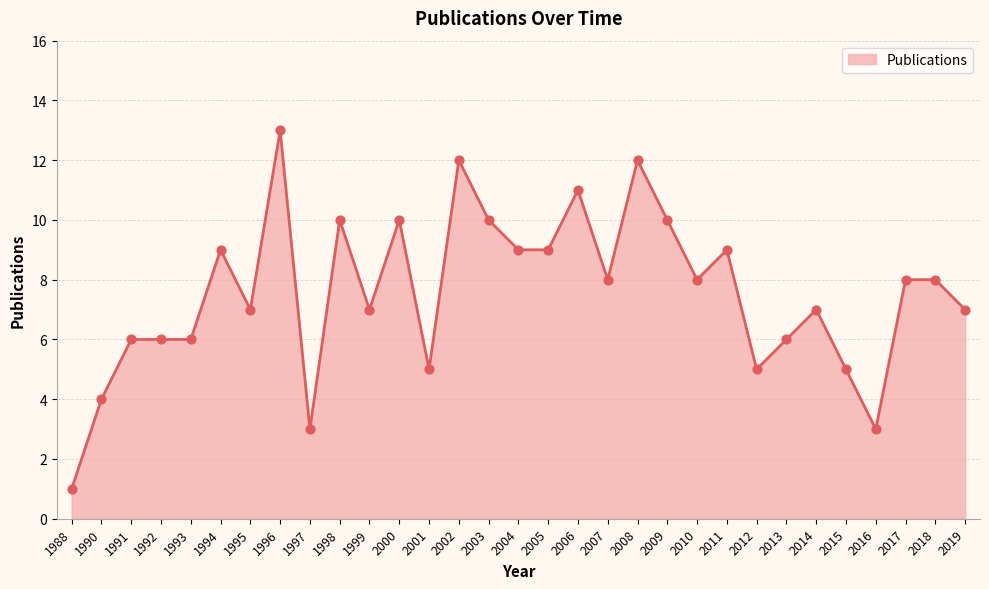

Approximately how many times larger is the value at 1992 compared to 2011?

0.7